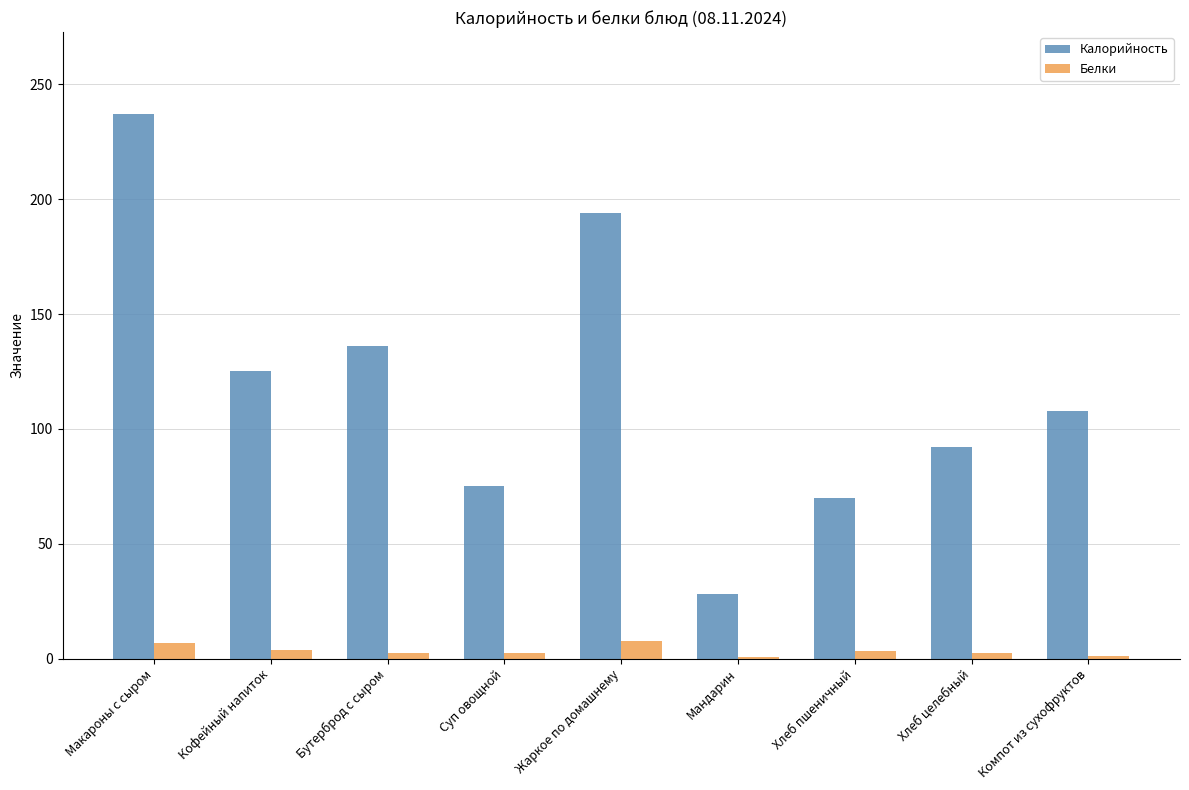

Which series has the largest total across all categories?

Калорийность